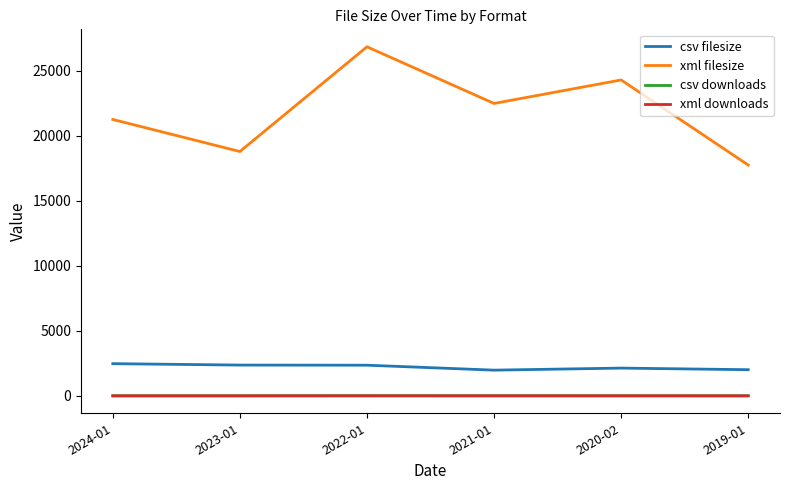

List the labels in order of xml filesize value, smallest first.

2019-01, 2023-01, 2024-01, 2021-01, 2020-02, 2022-01